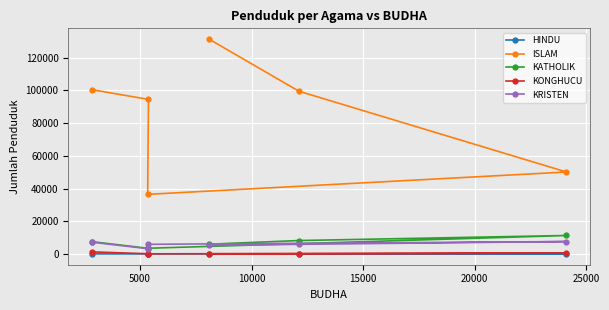

What is the maximum value for ISLAM?

131372